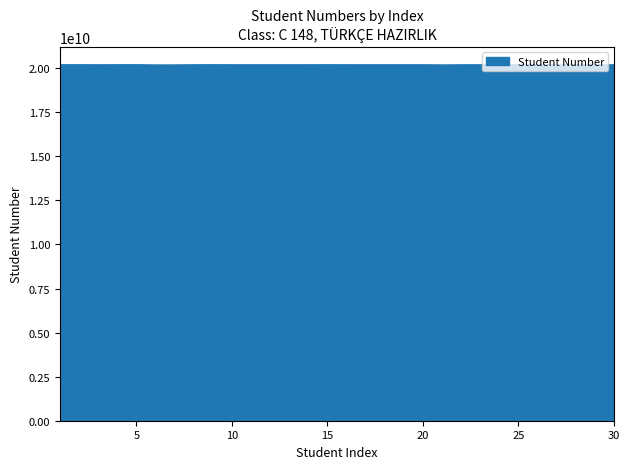

What is the greatest value displayed?

20197019020